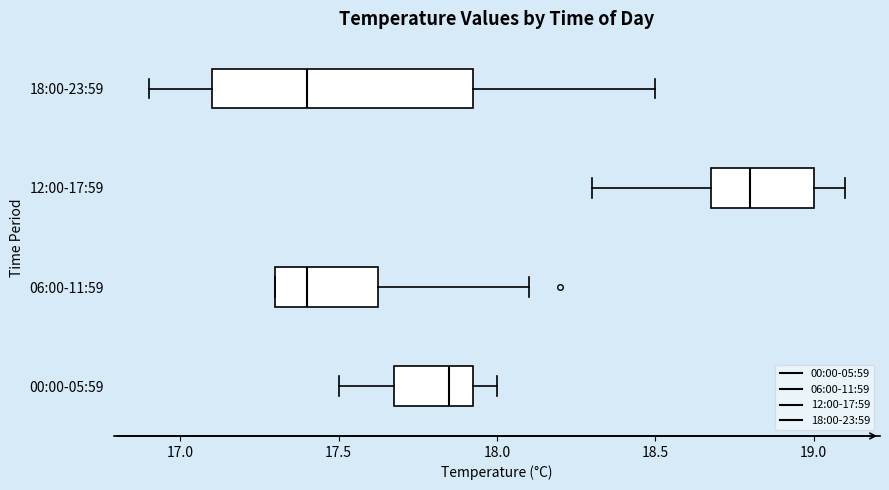

Comparing the boxes themselves (not the whiskers), which one is the widest?

18:00-23:59